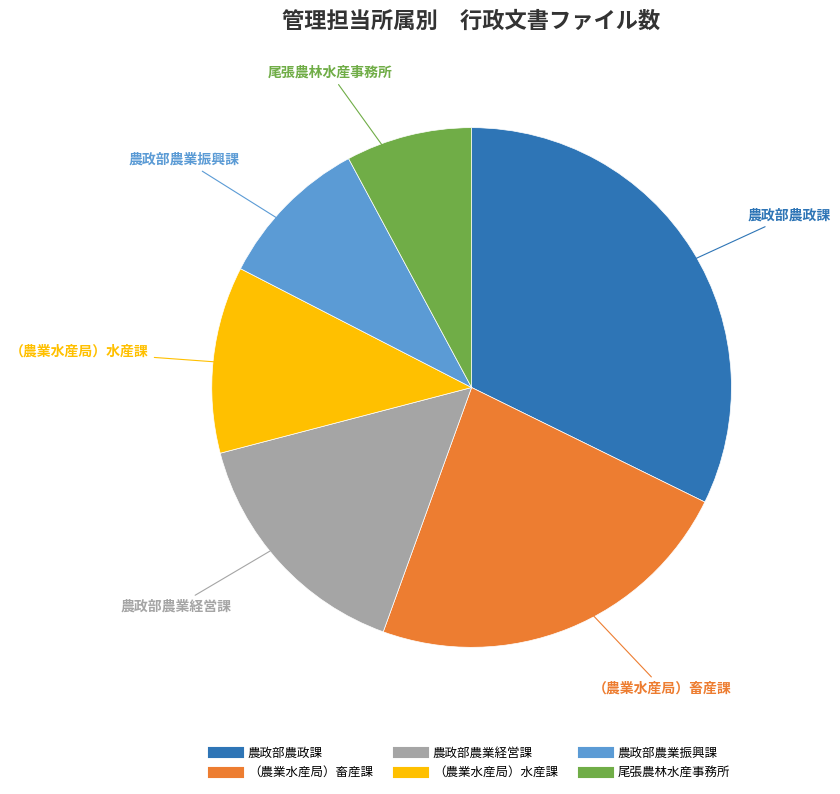

Do 尾張農林水産事務所 and （農業水産局）畜産課 together represent more than half of the pie?

No